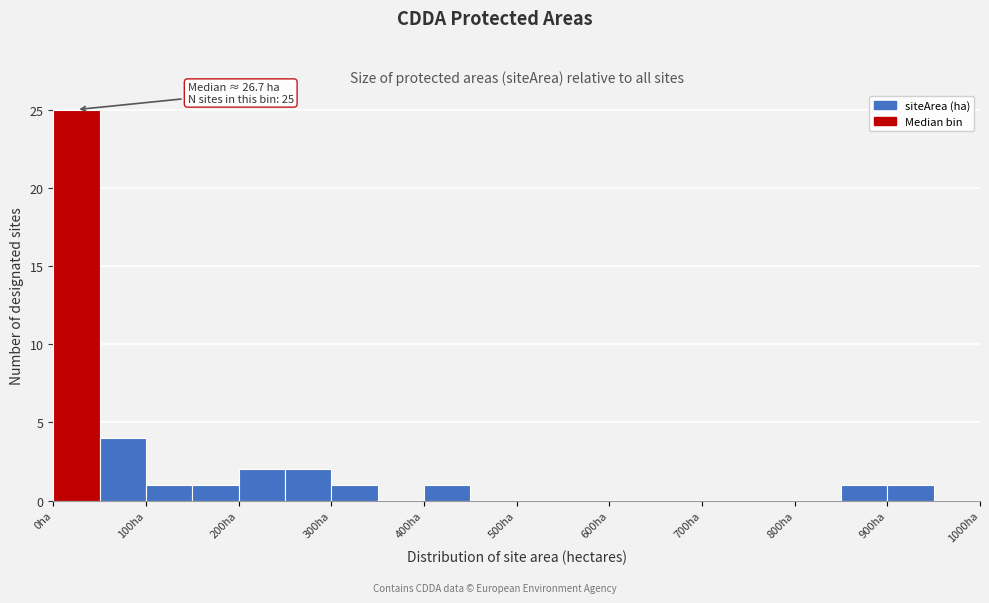

Over which range of the x-axis is the bar tallest?

0 to 50